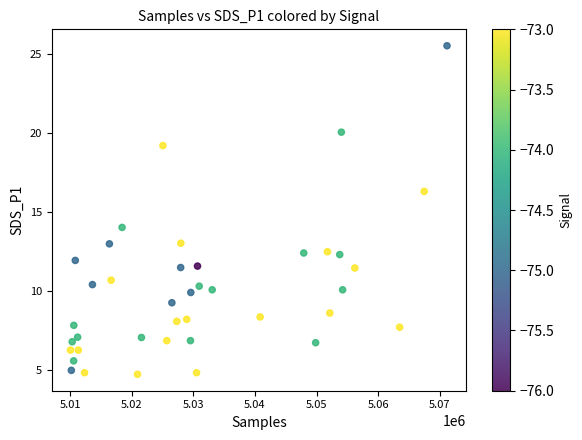

What Y value in the scatter plot is closest to 15?

14.0